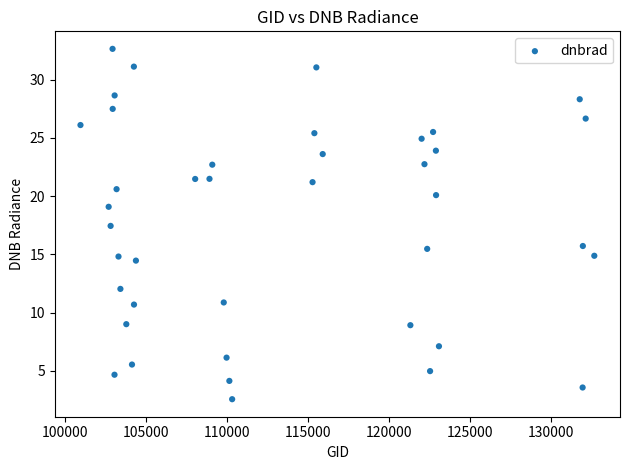

What Y value in the scatter plot is closest to 17?

17.4